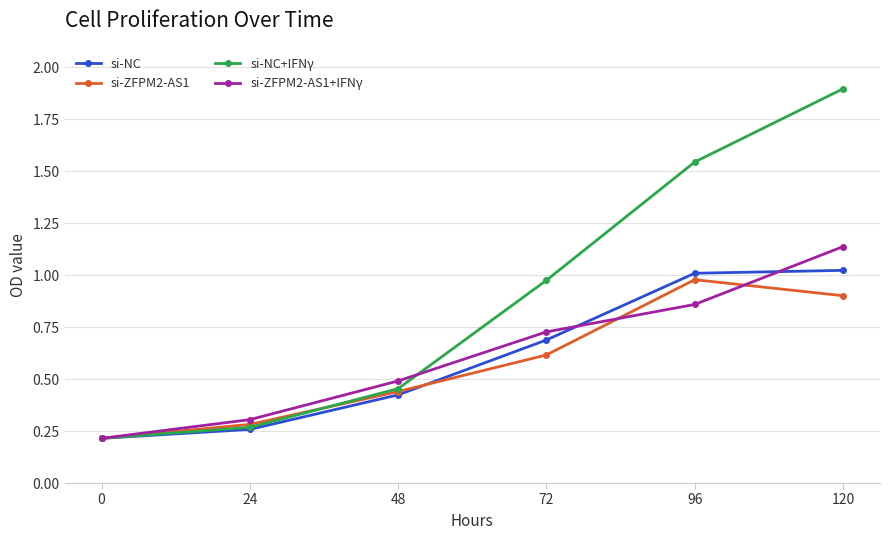

What is the lowest value of the si-NC+IFNγ series?

0.2